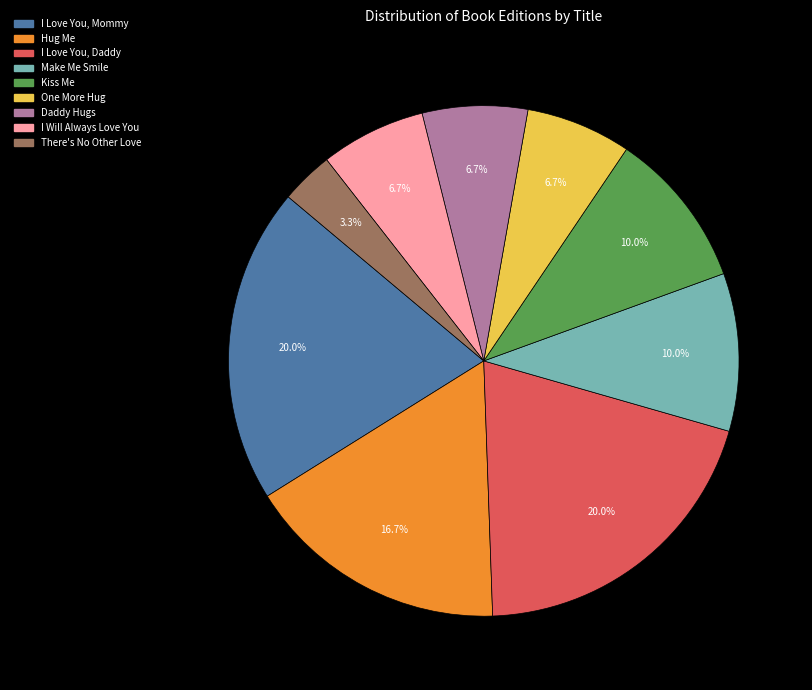

How many slices are in this pie chart?

9